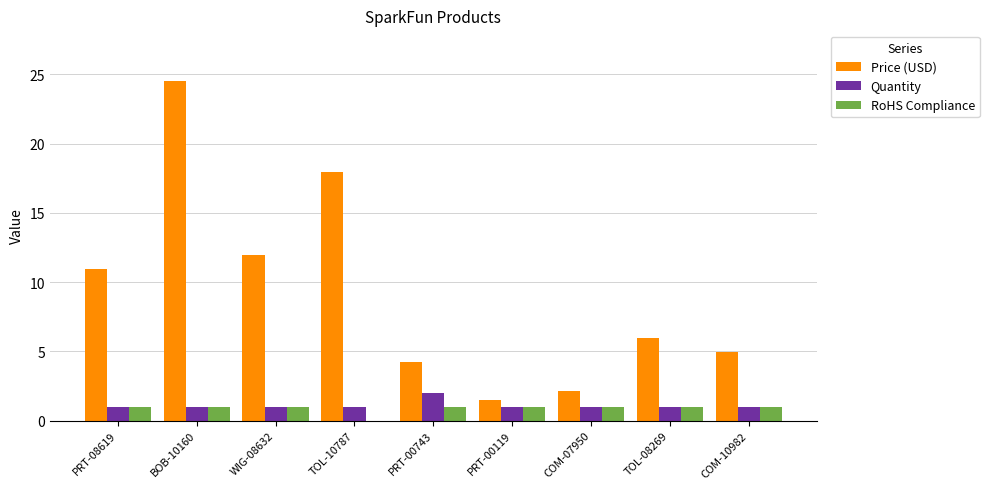

What is the sum of the RoHS Compliance values at COM-10982 and TOL-10787?

1.0